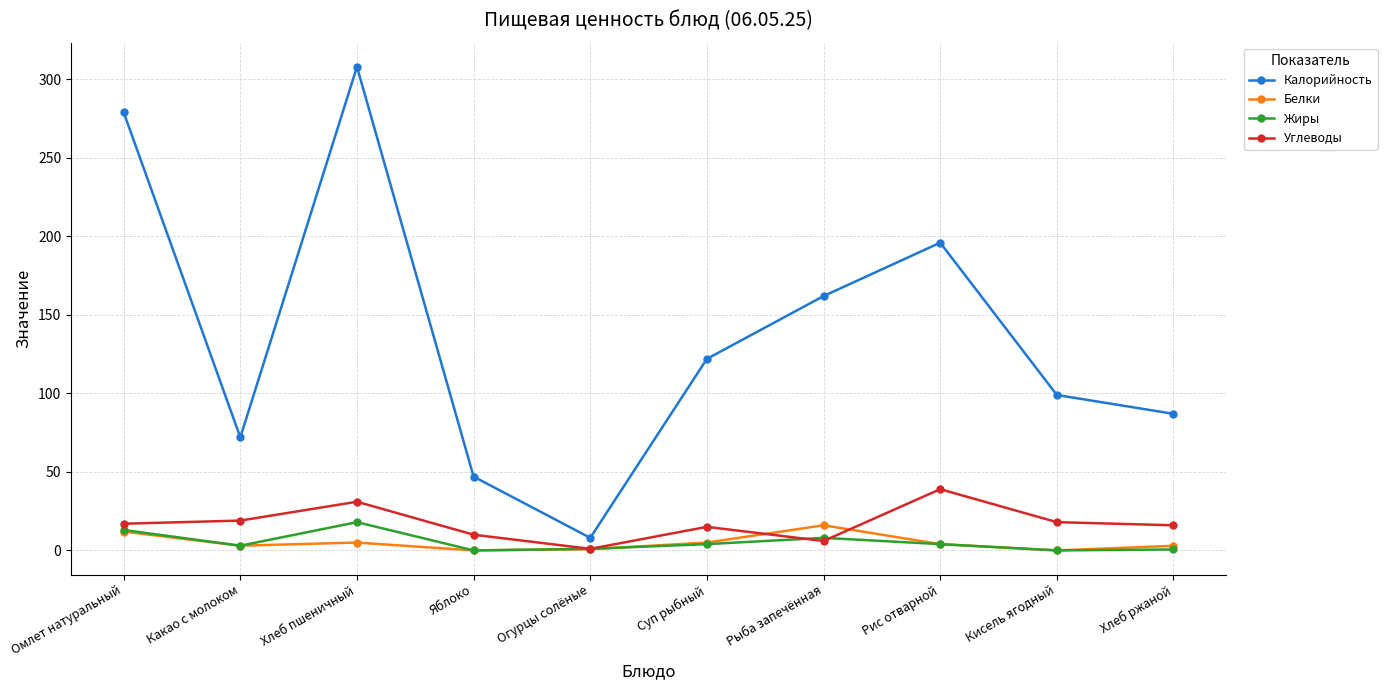

True or false: Калорийность has a value of 298.9 at Рис отварной.

False